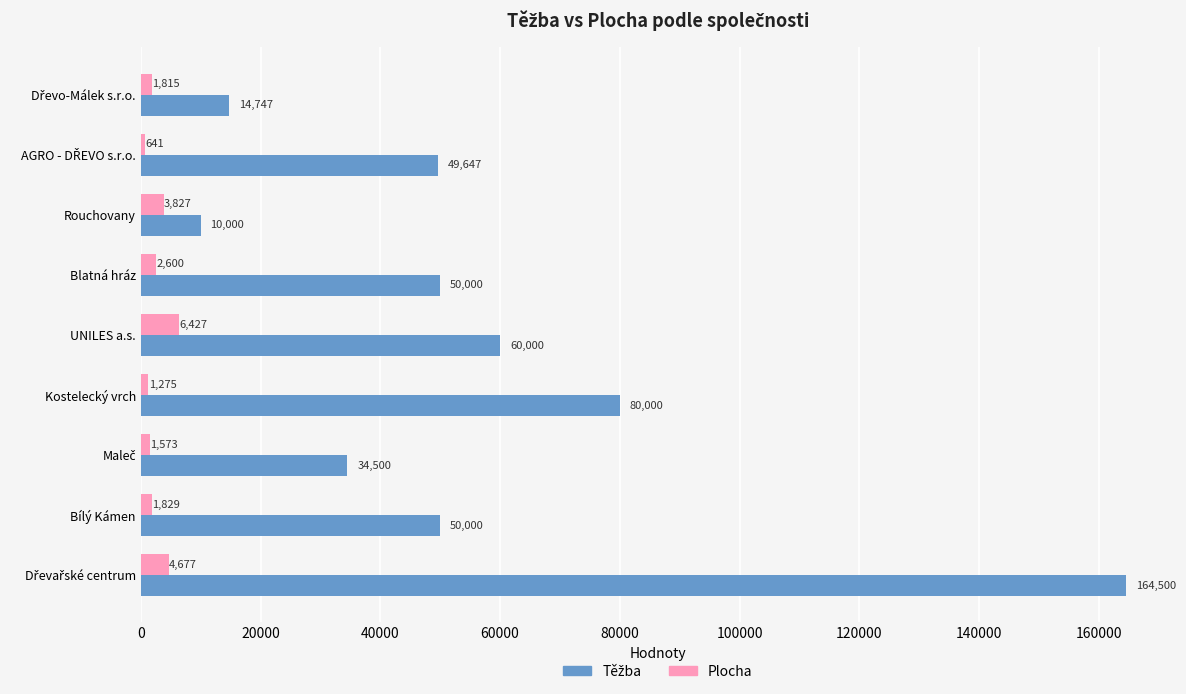

At which label is Plocha closest to 3534?

Rouchovany